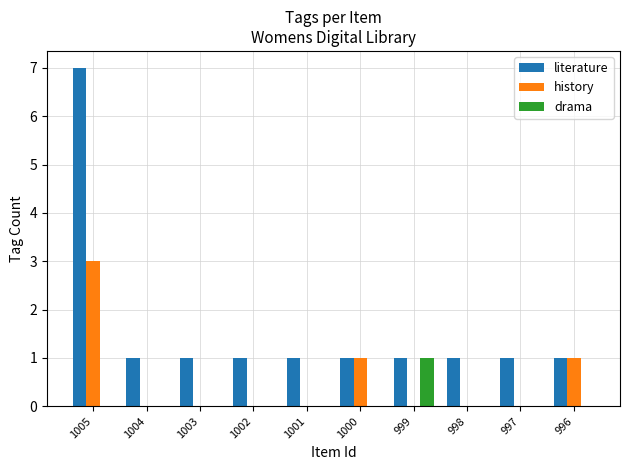

What is the sum of all literature values?

16